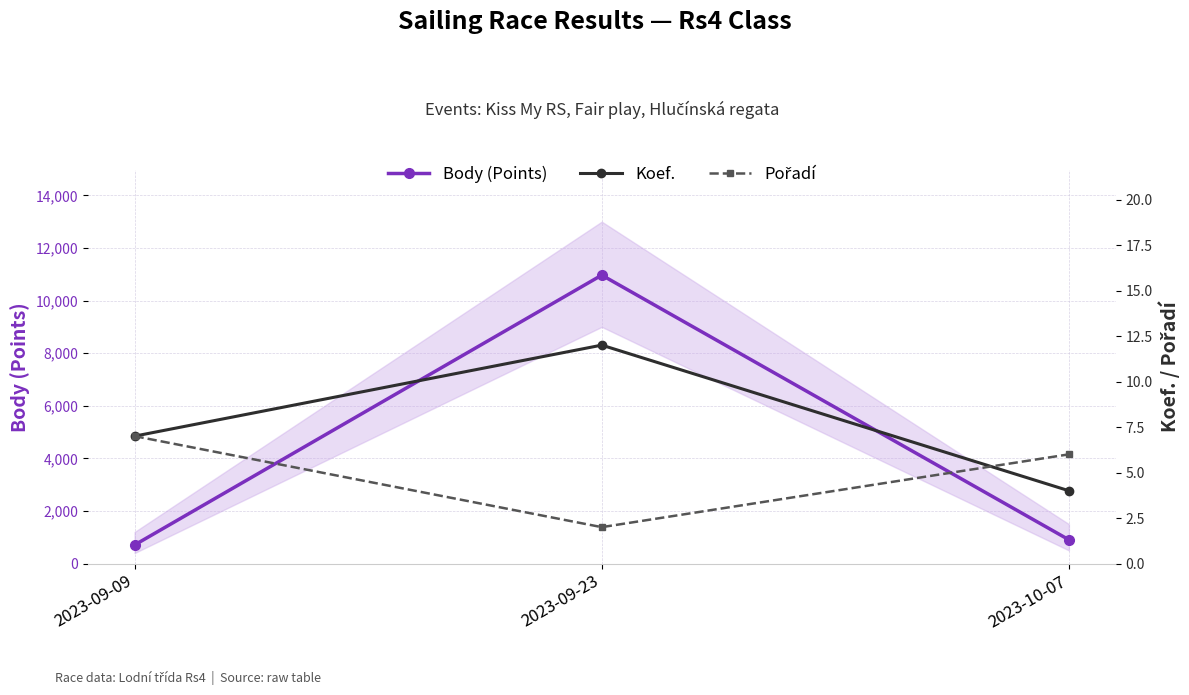

The Koef. series shows 12 at 2023-09-23. True or false?

True